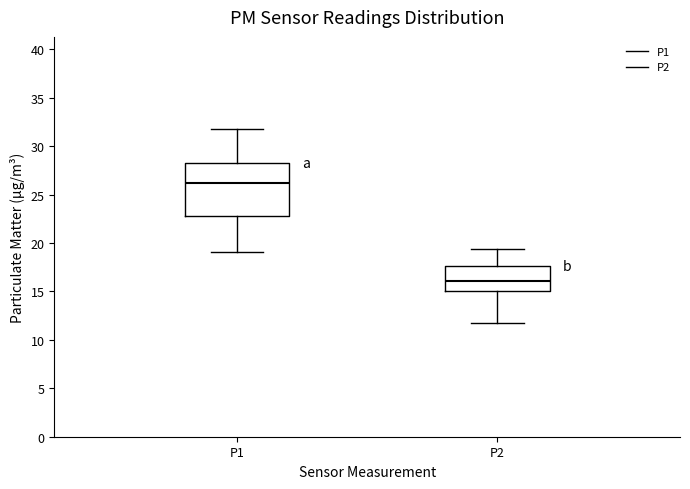

Which box has the highest median line?

P1